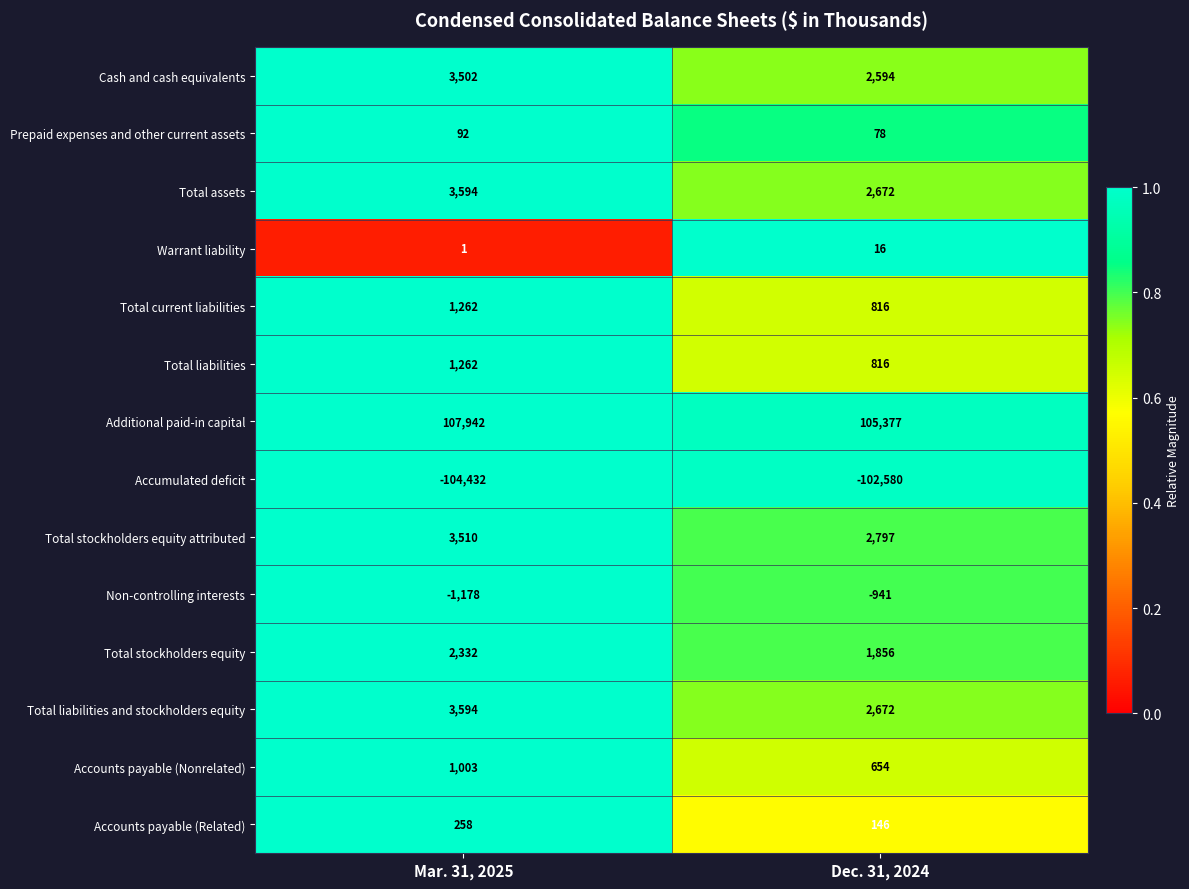

True or false: Total assets has a value of 2672 at Dec. 31, 2024.

True